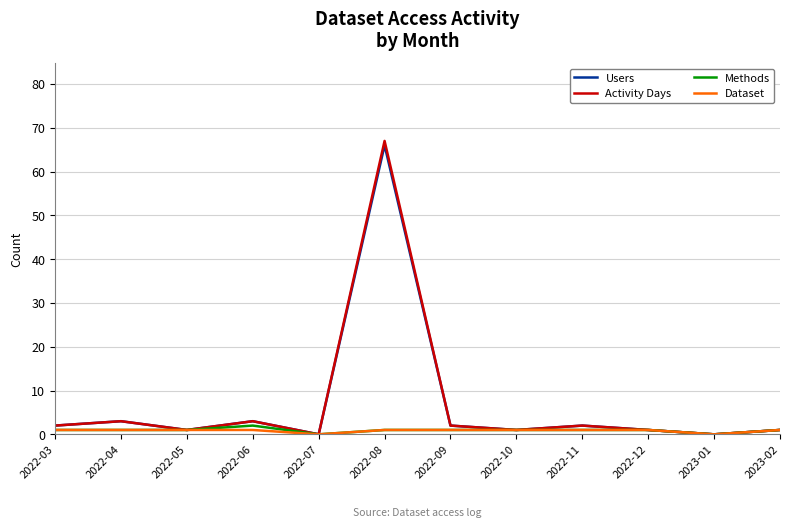

Which series has the largest range (max minus min)?

Activity Days